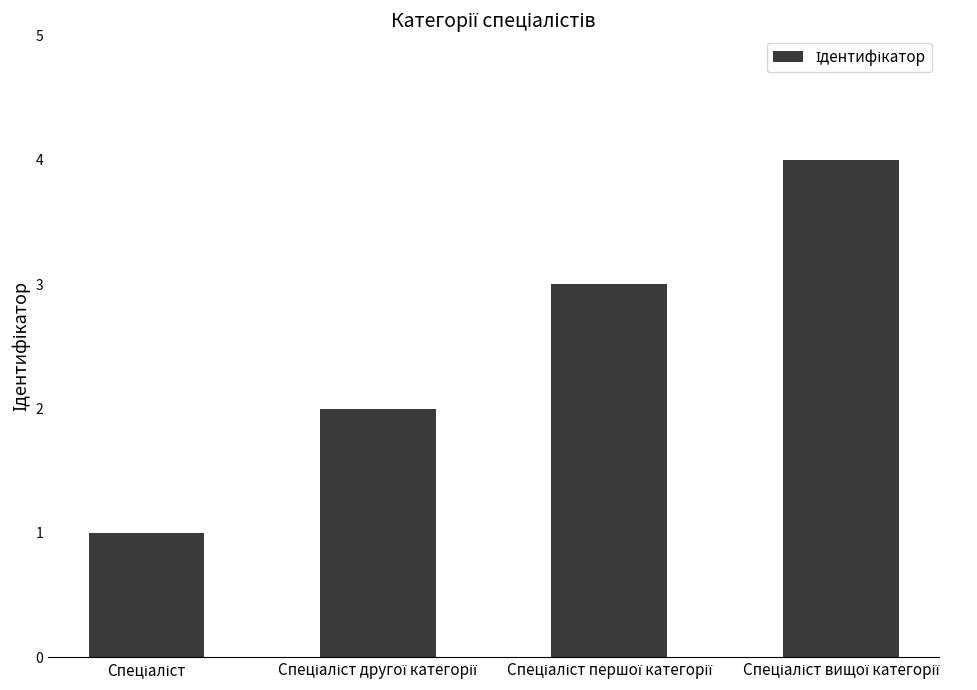

What is the sum of all values?

10